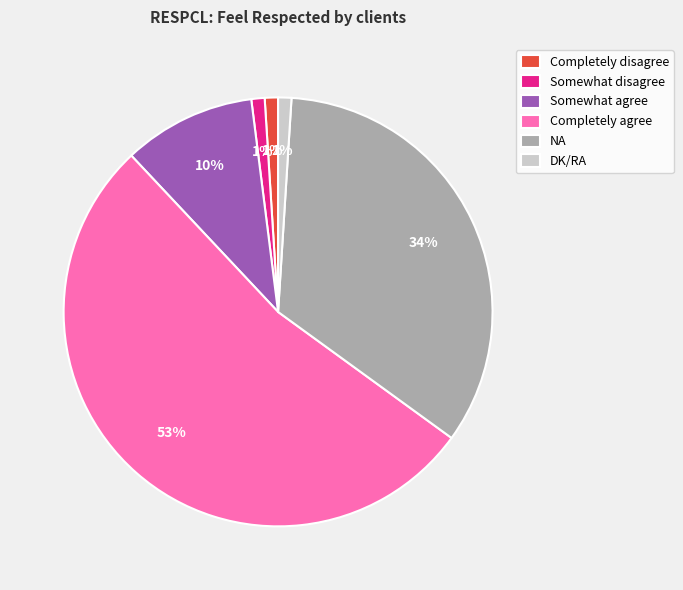

To the nearest percent, what percentage of the pie is DK/RA?

1%